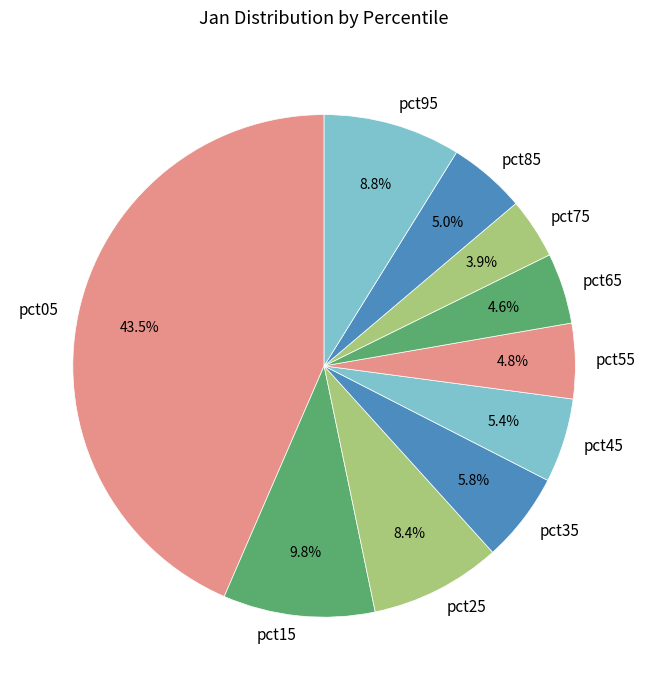

How many segments does this pie chart have?

10